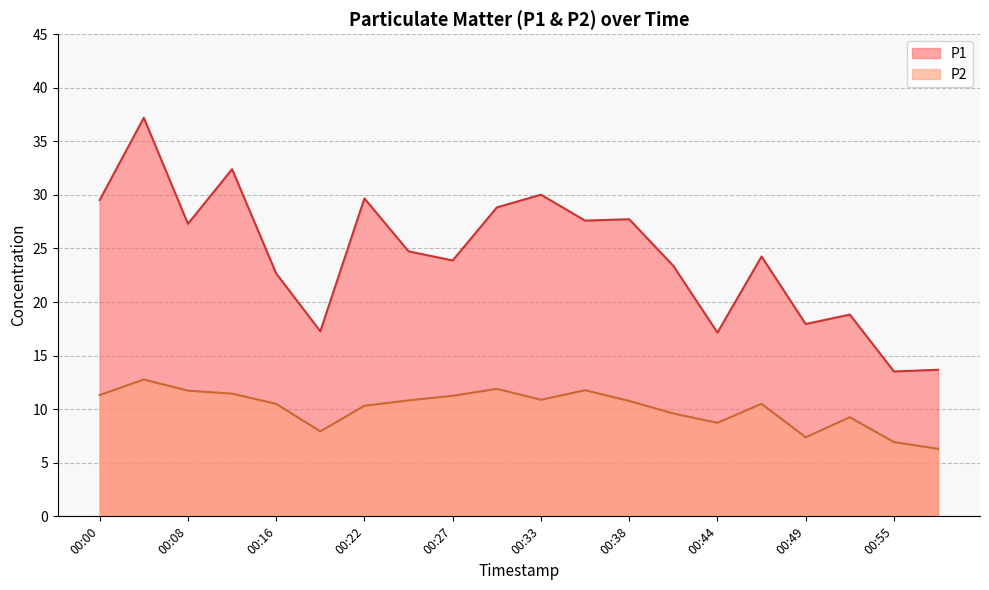

At which category does P2 reach its first local peak?

00:03